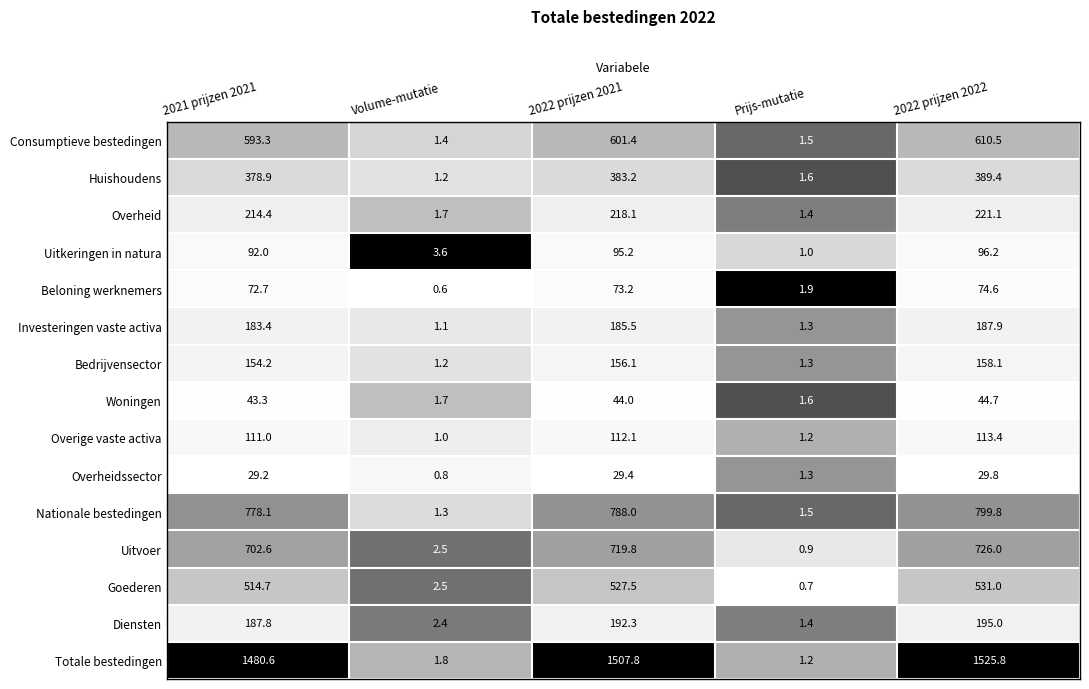

Count the number of data series in this chart.

15